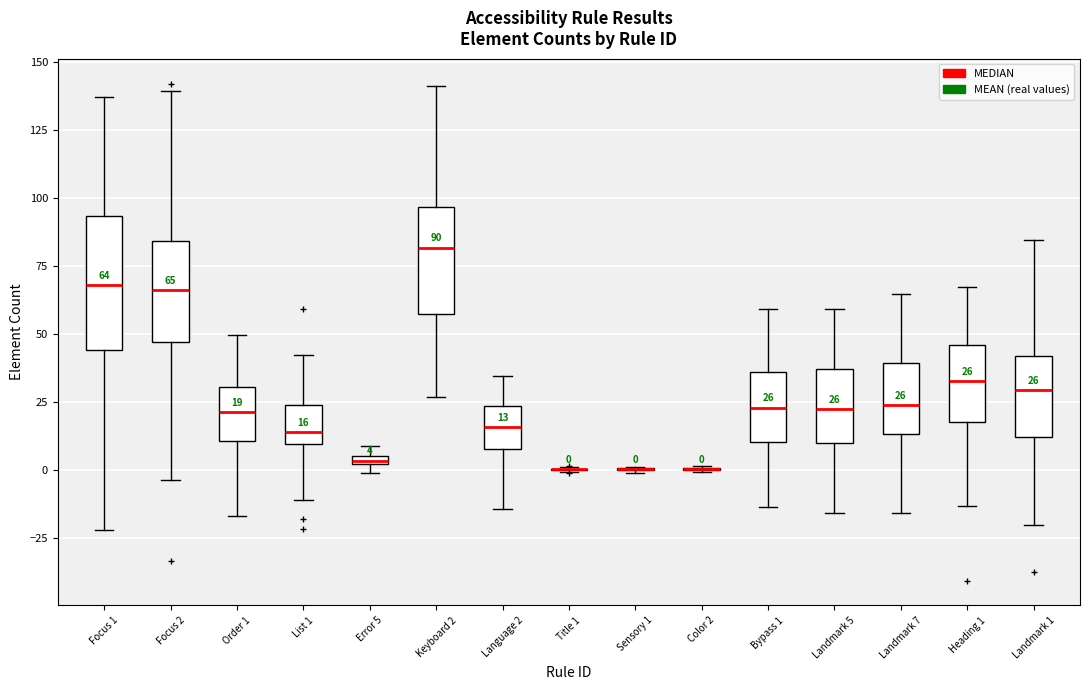

Comparing the boxes themselves (not the whiskers), which one is the tallest?

Focus 1